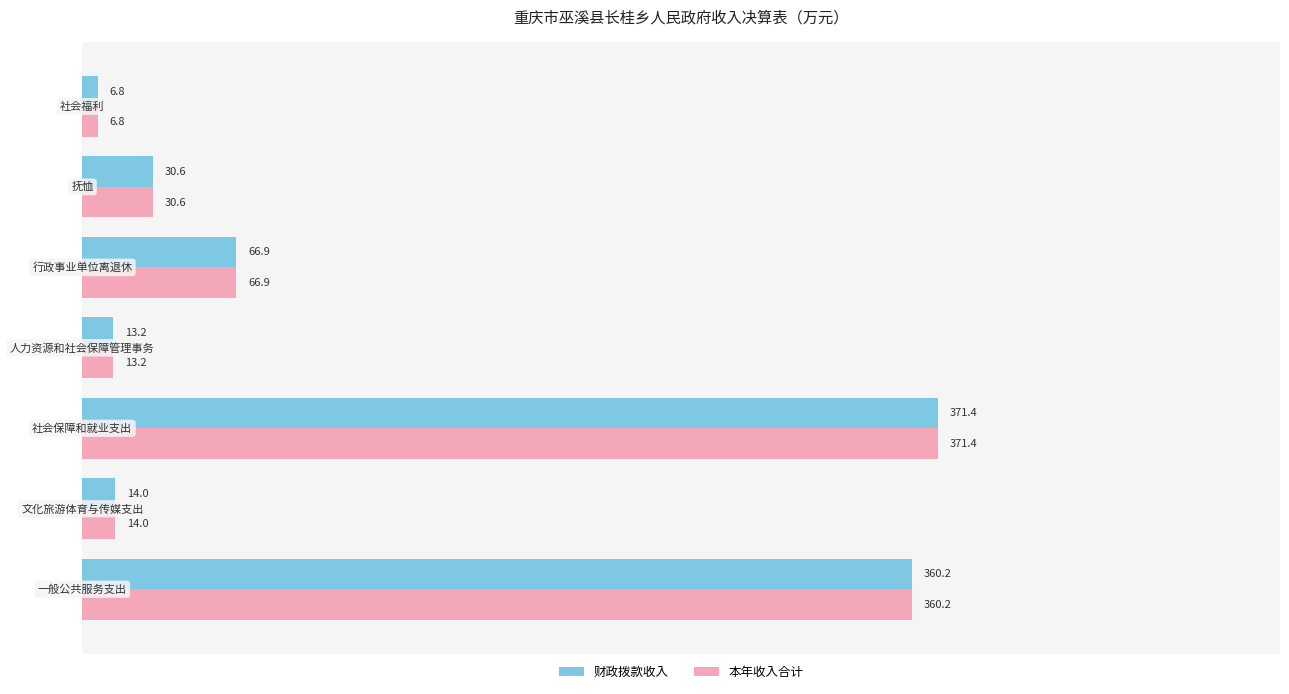

What is the highest value of the 财政拨款收入 series?

371.4